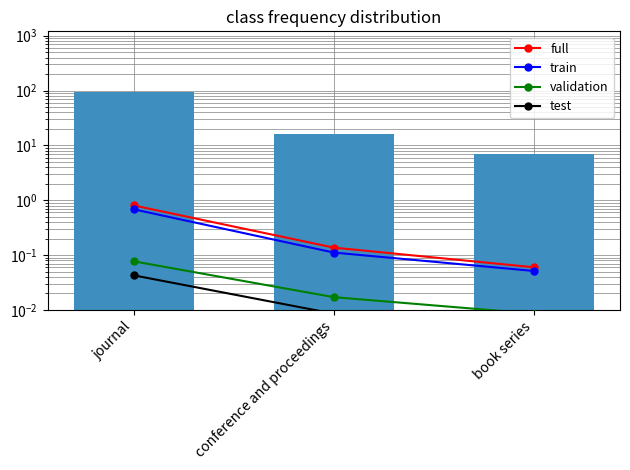

Are the bars horizontal?

No